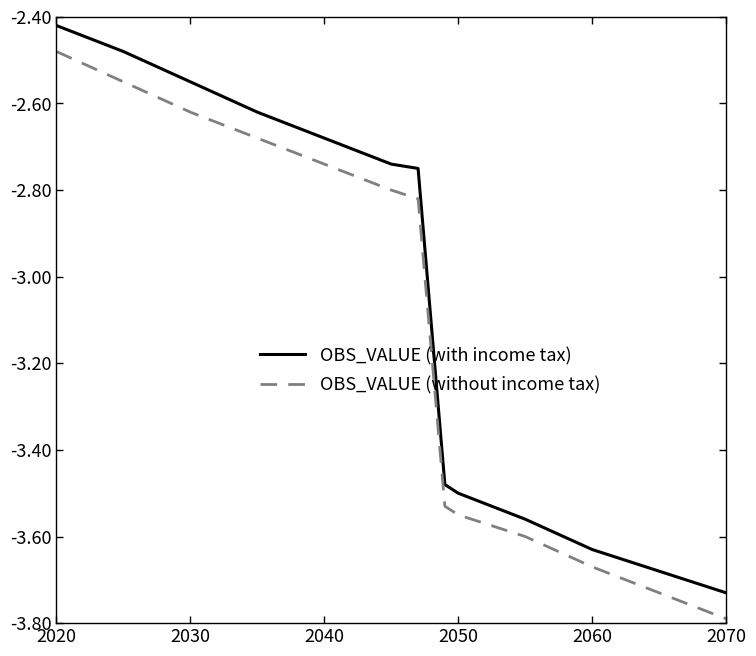

List the series in order of their peak value, highest first.

OBS_VALUE (with income tax), OBS_VALUE (without income tax)